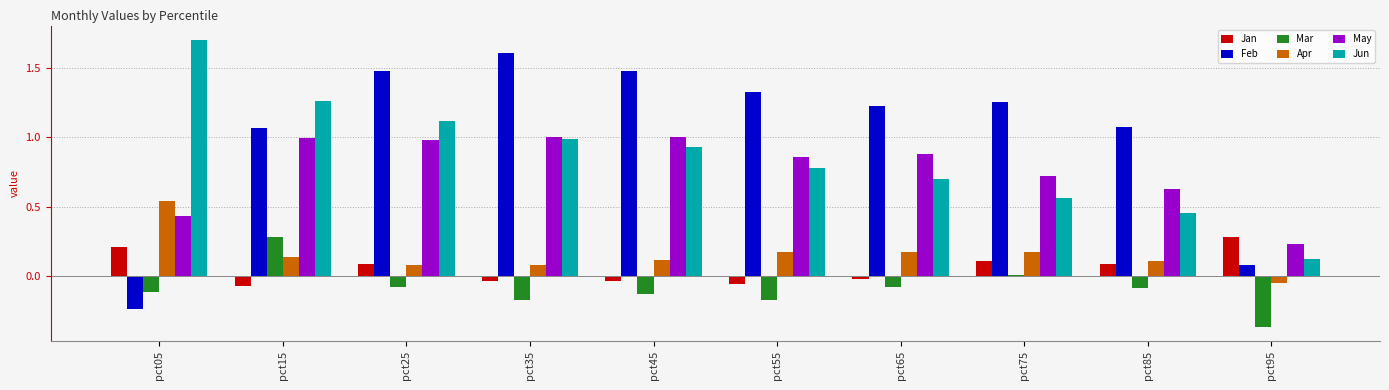

True or false: Jun has a value of 1.7 at pct05.

True